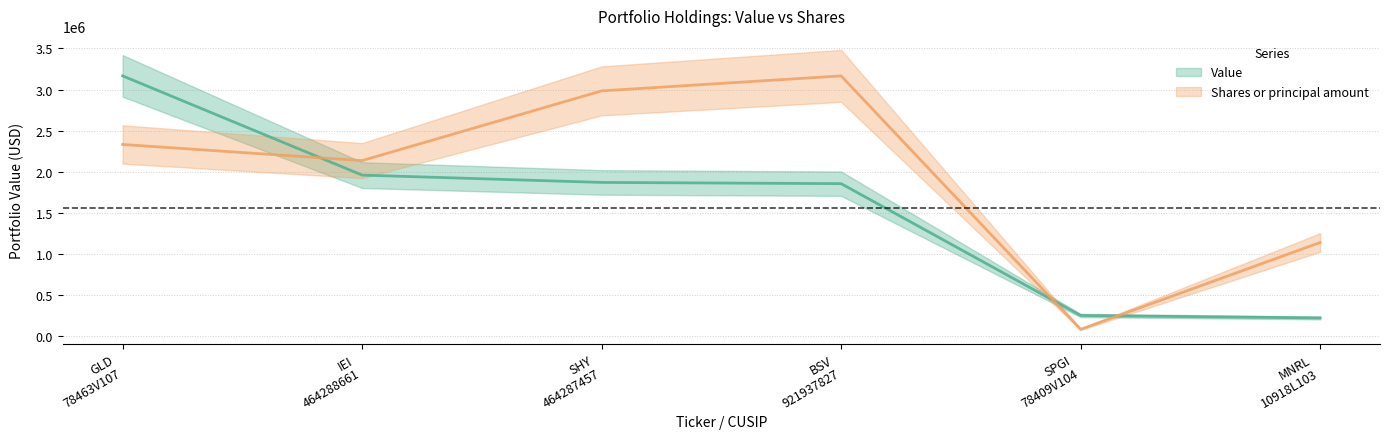

Reading left to right, list all the values displayed in this chart.

Value: GLD
78463V107=3166000.0	IEI
464288661=1958000.0	SHY
464287457=1869000.0	BSV
921937827=1854000.0	SPGI
78409V104=249000.0	MNRL
10918L103=219000.0
Shares or principal amount: GLD
78463V107=2331098.7	IEI
464288661=2134612.2	SHY
464287457=2983481.7	BSV
921937827=3166000.0	SPGI
78409V104=80616.7	MNRL
10918L103=1137679.4